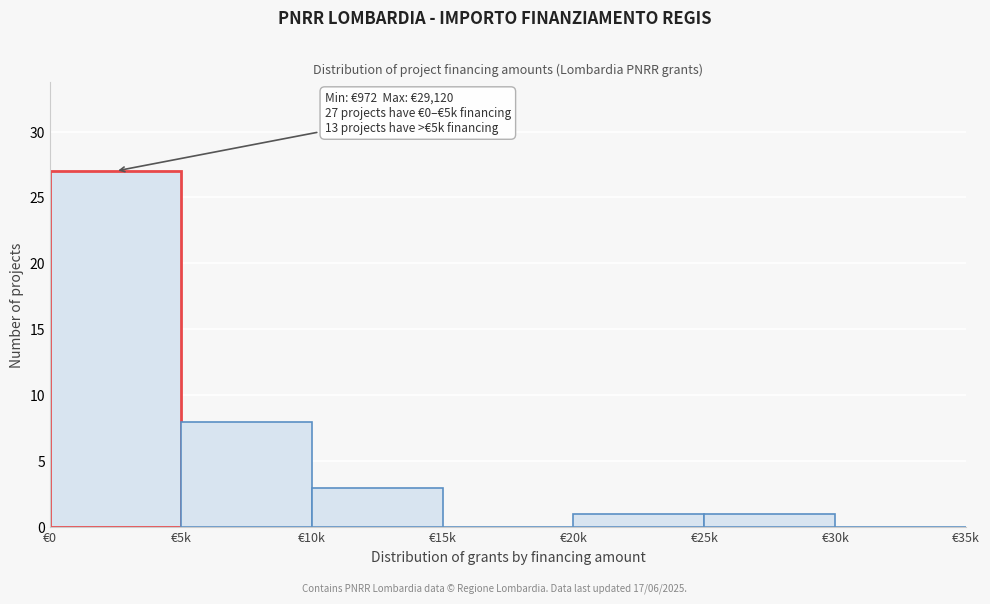

Reading left to right, extract all data points from this chart.

€0=27	€5k=8	€10k=3	€15k=0	€20k=1	€25k=1	€30k=0